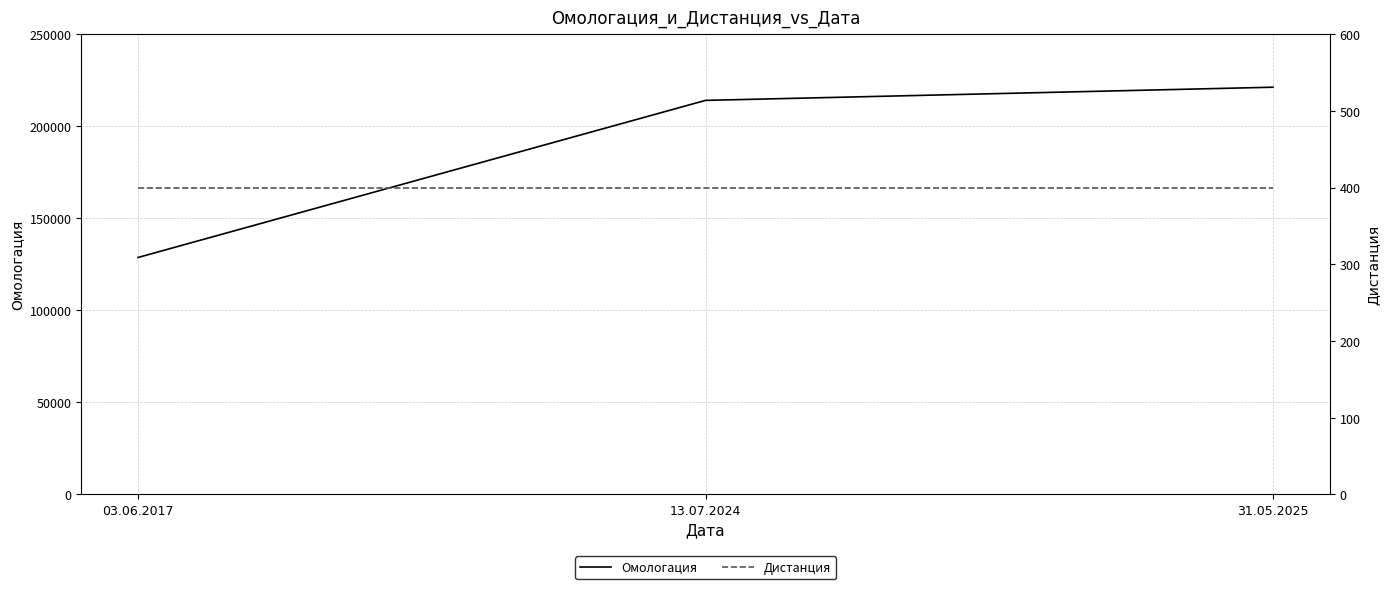

What is the average value of the Омологация series?

187929